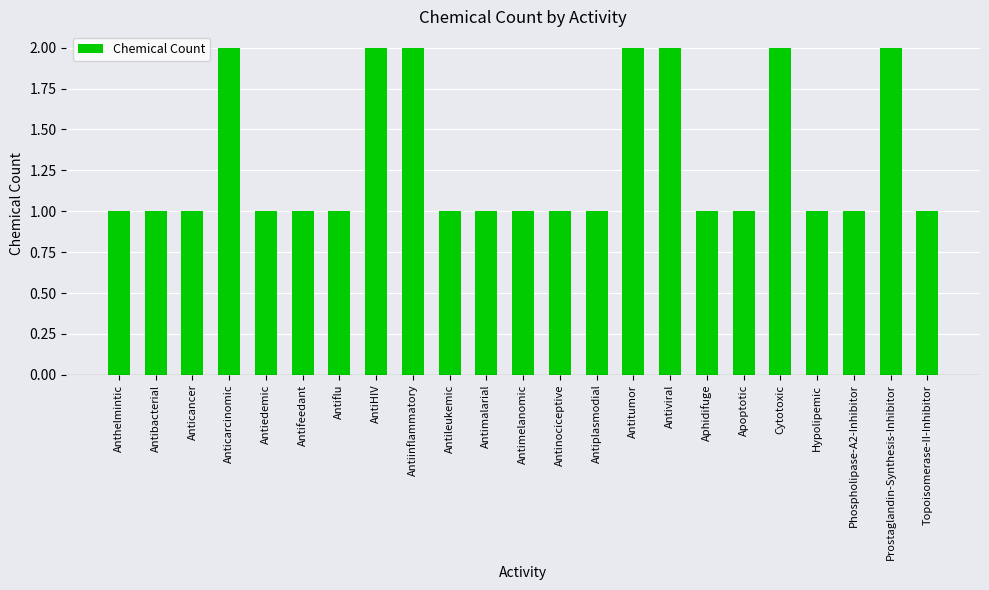

What is the average value?

1